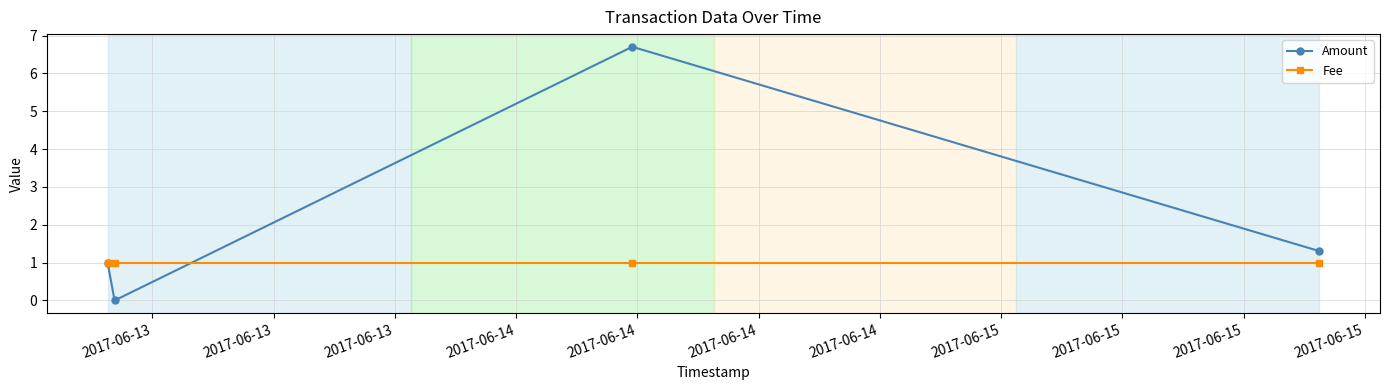

What is the difference between the maximum and second lowest values in the Amount series?

5.7